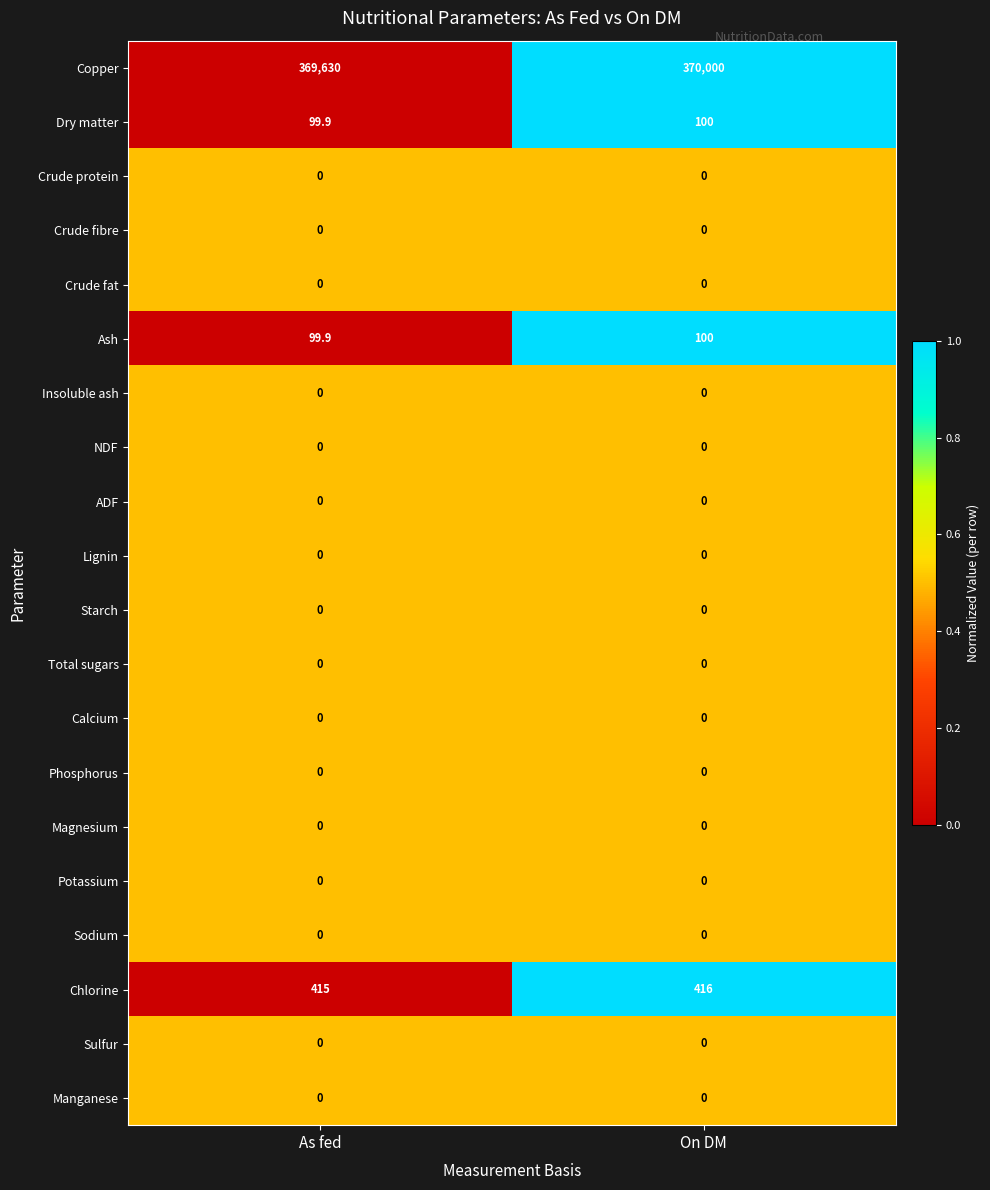

What is the maximum value shown in the chart?

370000.0